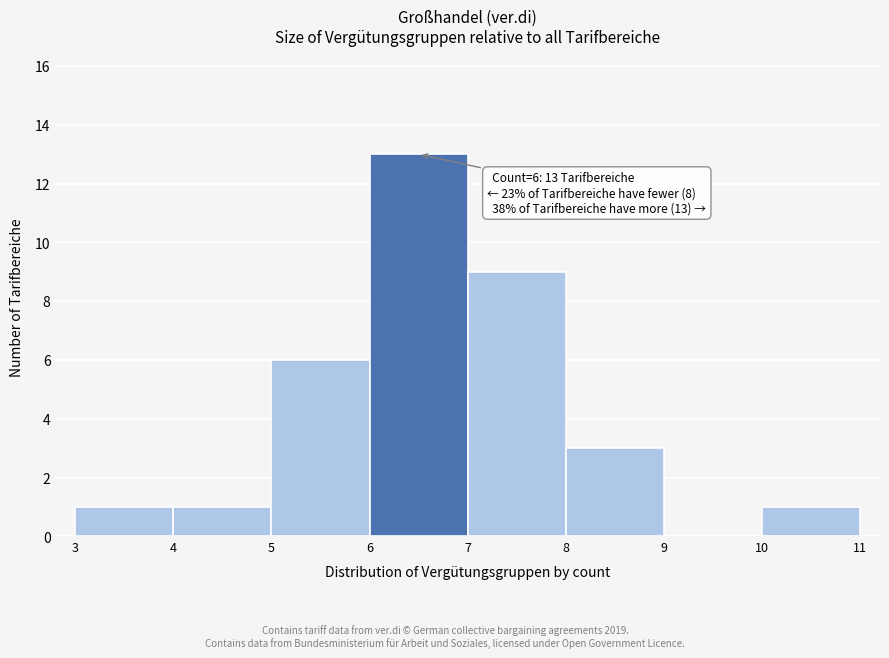

Which range on the x-axis has the tallest bar?

6 to 7